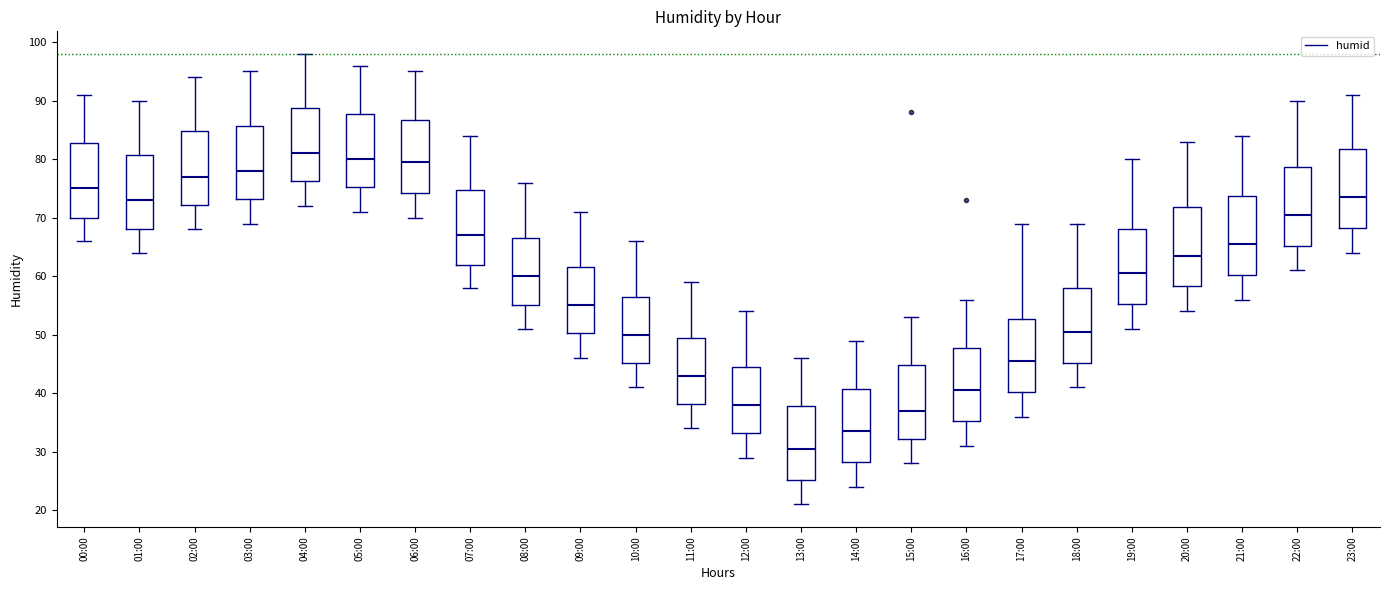

Reading left to right, read every box against the y-axis: the position of its median line, the range the box covers, and the ends of its whiskers. The values are not printed on the chart, so give them approximately, as read against the axis.

00:00: median 75, box 70 to 83, whiskers 66 to 91
01:00: median 73, box 68 to 81, whiskers 64 to 90
02:00: median 77, box 72 to 85, whiskers 68 to 94
03:00: median 78, box 73 to 86, whiskers 69 to 95
04:00: median 81, box 76 to 89, whiskers 72 to 98
05:00: median 80, box 75 to 88, whiskers 71 to 96
06:00: median 80, box 74 to 87, whiskers 70 to 95
07:00: median 67, box 62 to 75, whiskers 58 to 84
08:00: median 60, box 55 to 67, whiskers 51 to 76
09:00: median 55, box 50 to 62, whiskers 46 to 71
10:00: median 50, box 45 to 57, whiskers 41 to 66
11:00: median 43, box 38 to 50, whiskers 34 to 59
12:00: median 38, box 33 to 45, whiskers 29 to 54
13:00: median 31, box 25 to 38, whiskers 21 to 46
14:00: median 34, box 28 to 41, whiskers 24 to 49
15:00: median 37, box 32 to 45, whiskers 28 to 53
16:00: median 41, box 35 to 48, whiskers 31 to 56
17:00: median 46, box 40 to 53, whiskers 36 to 69
18:00: median 51, box 45 to 58, whiskers 41 to 69
19:00: median 61, box 55 to 68, whiskers 51 to 80
20:00: median 64, box 58 to 72, whiskers 54 to 83
21:00: median 66, box 60 to 74, whiskers 56 to 84
22:00: median 71, box 65 to 79, whiskers 61 to 90
23:00: median 74, box 68 to 82, whiskers 64 to 91